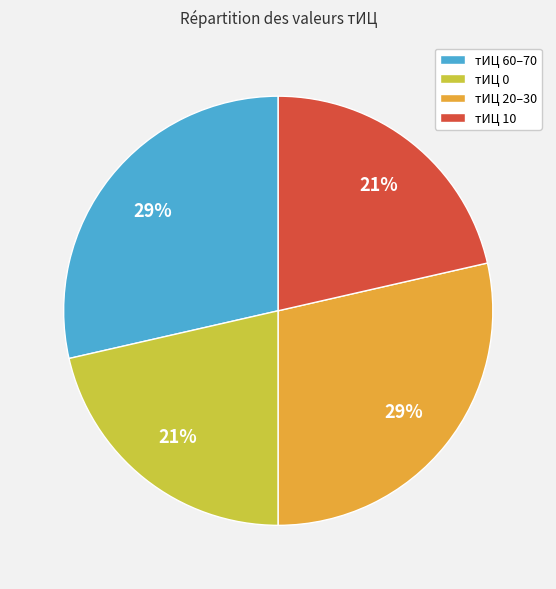

Does any single category account for the majority?

No